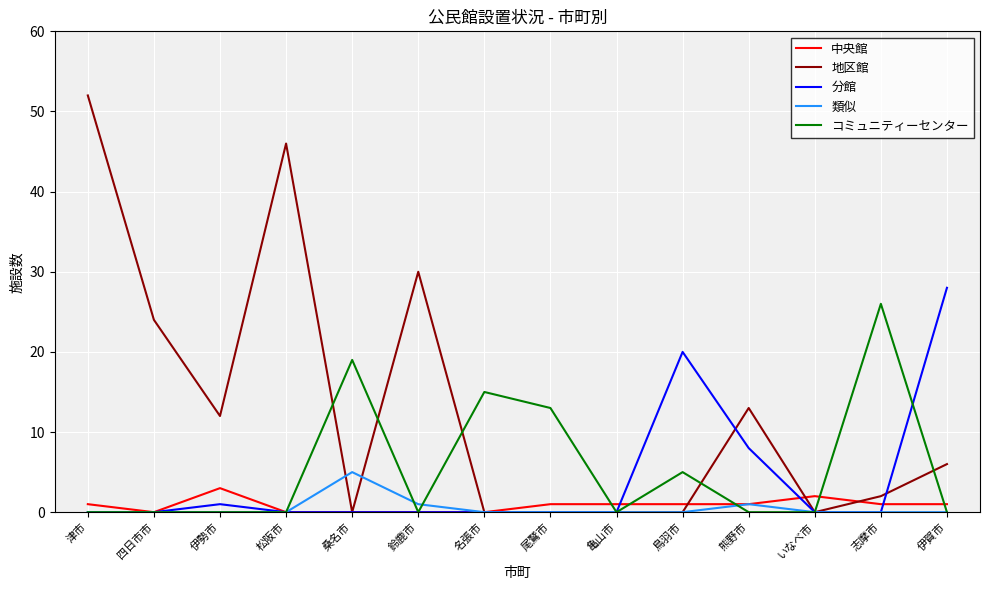

What are all the series names shown in the legend?

中央館, 地区館, 分館, 類似, コミュニティーセンター